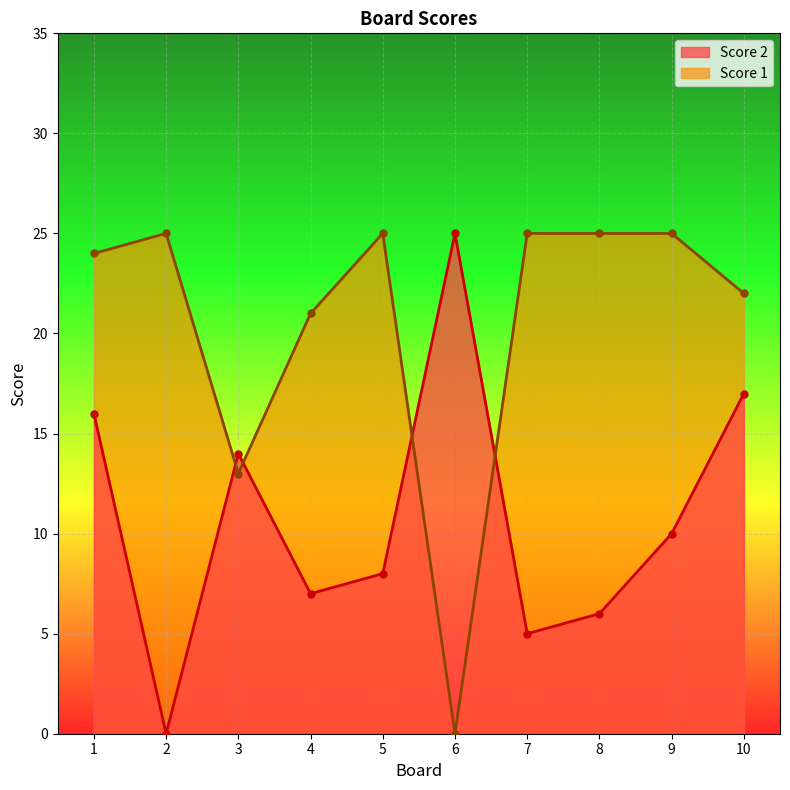

Reading right to left, extract all data points from this chart.

Score 2: 10=17	9=10	8=6	7=5	6=25	5=8	4=7	3=14	2=0	1=16
Score 1: 10=22	9=25	8=25	7=25	6=0	5=25	4=21	3=13	2=25	1=24